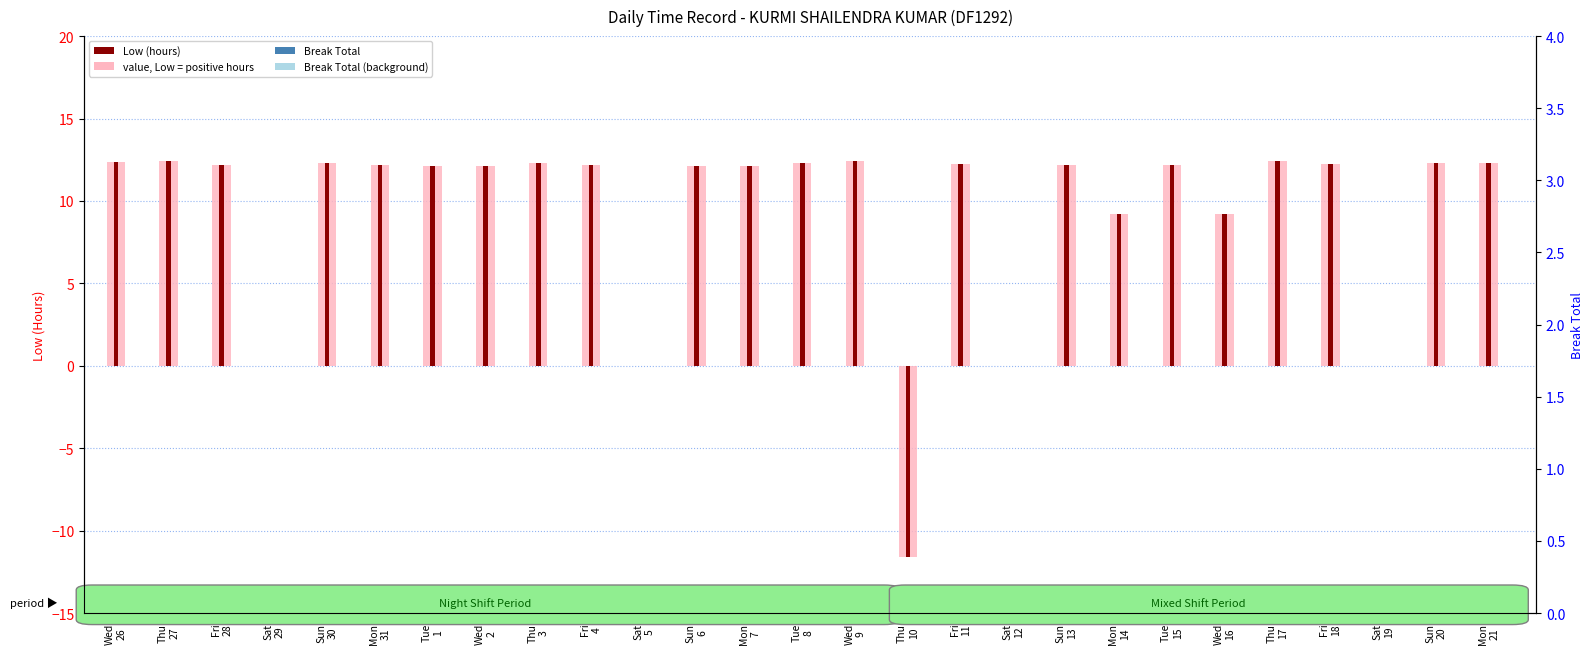

Read the Low (hours) value at Mon
31.

12.2